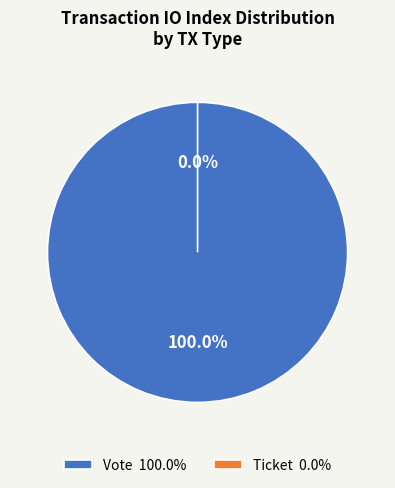

To the nearest percent, what is the difference between the Vote and Ticket slice percentages?

100%